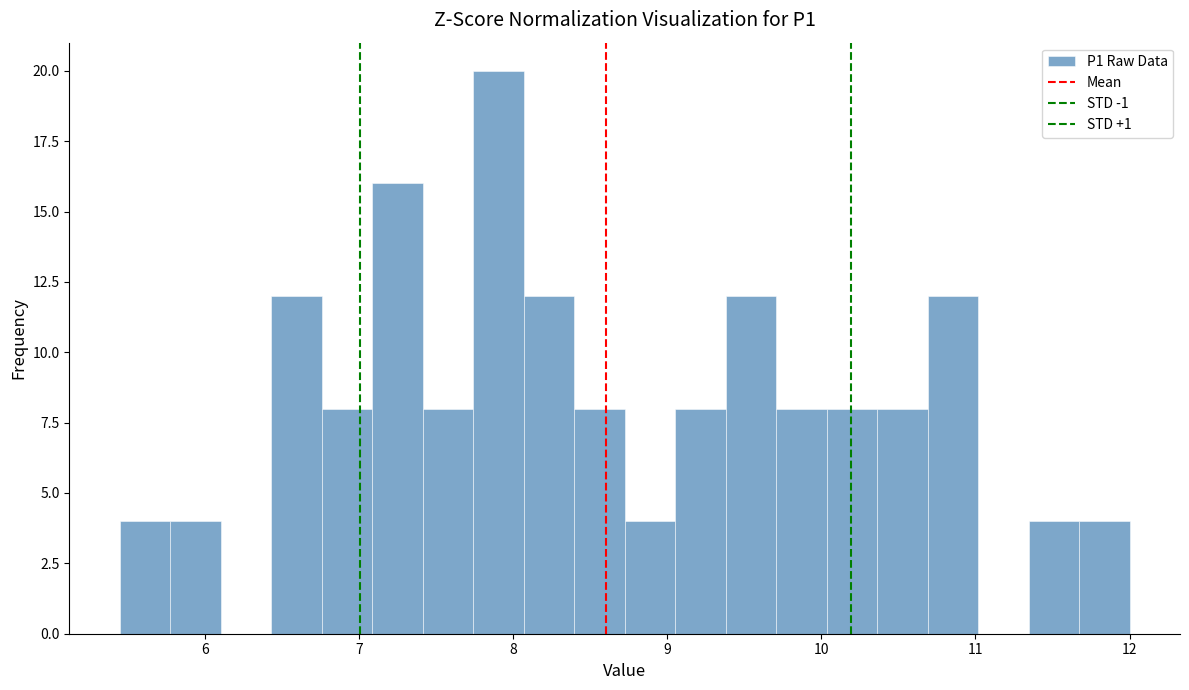

Around what value on the x-axis is the tallest bar? Give the approximate position of its centre, as read against the axis.

7.9